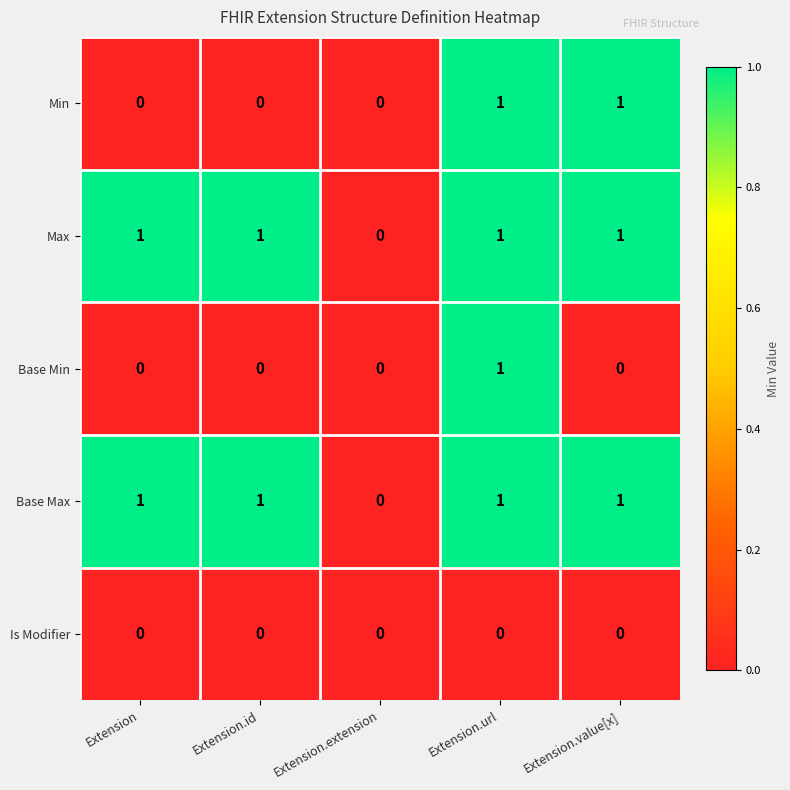

At which category is the sum across all series the highest?

Extension.url